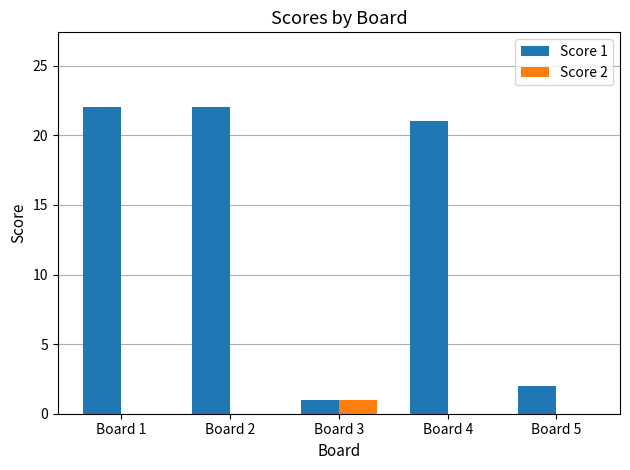

Which series has the largest total across all categories?

Score 1